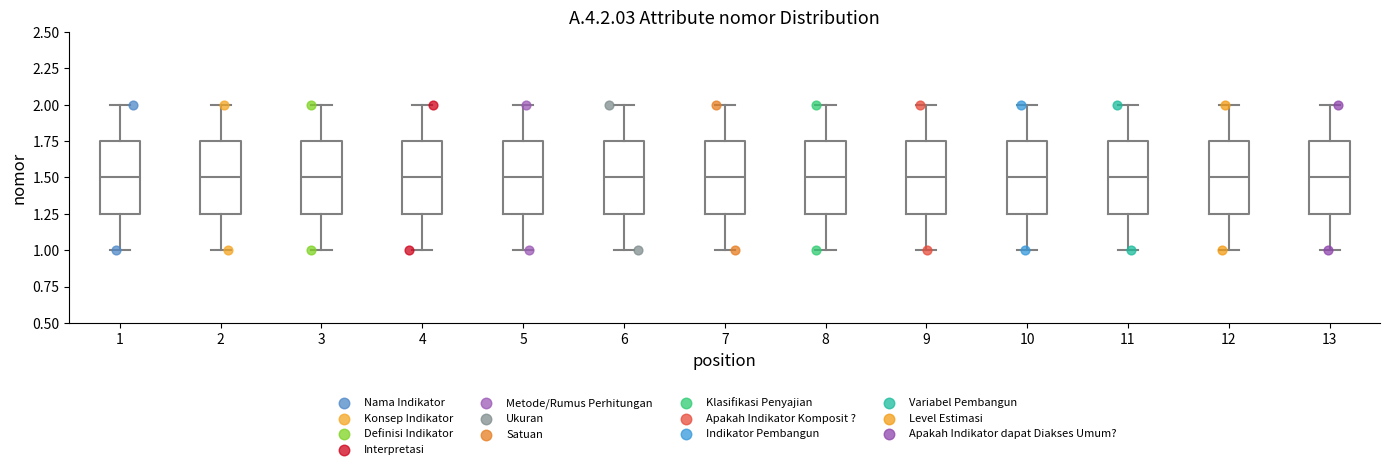

Reading left to right, read every box against the y-axis: the position of its median line, the range the box covers, and the ends of its whiskers. The values are not printed on the chart, so give them approximately, as read against the axis.

1: median 1.50, box 1.25 to 1.75, whiskers 1.00 to 2.00
2: median 1.50, box 1.25 to 1.75, whiskers 1.00 to 2.00
3: median 1.50, box 1.25 to 1.75, whiskers 1.00 to 2.00
4: median 1.50, box 1.25 to 1.75, whiskers 1.00 to 2.00
5: median 1.50, box 1.25 to 1.75, whiskers 1.00 to 2.00
6: median 1.50, box 1.25 to 1.75, whiskers 1.00 to 2.00
7: median 1.50, box 1.25 to 1.75, whiskers 1.00 to 2.00
8: median 1.50, box 1.25 to 1.75, whiskers 1.00 to 2.00
9: median 1.50, box 1.25 to 1.75, whiskers 1.00 to 2.00
10: median 1.50, box 1.25 to 1.75, whiskers 1.00 to 2.00
11: median 1.50, box 1.25 to 1.75, whiskers 1.00 to 2.00
12: median 1.50, box 1.25 to 1.75, whiskers 1.00 to 2.00
13: median 1.50, box 1.25 to 1.75, whiskers 1.00 to 2.00